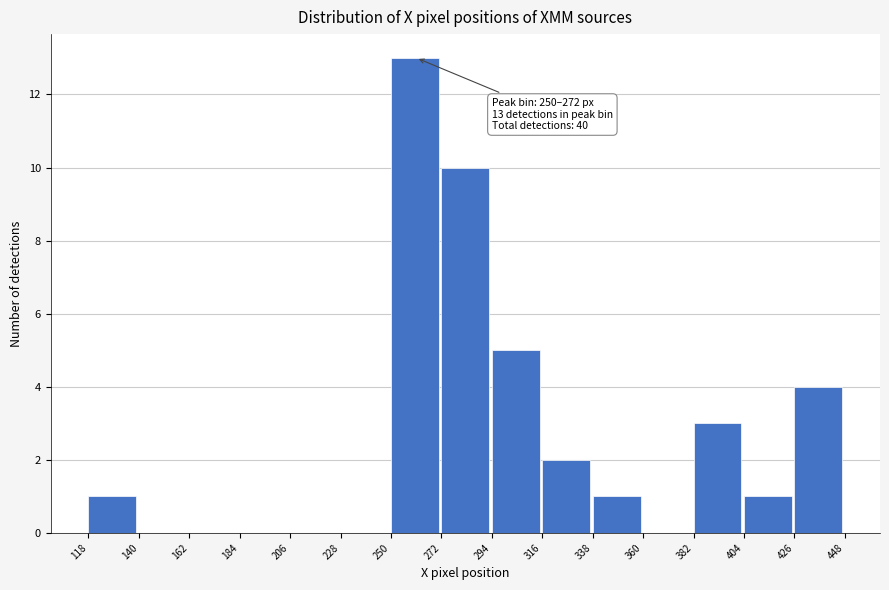

Over which range of the x-axis is the bar tallest?

250 to 272